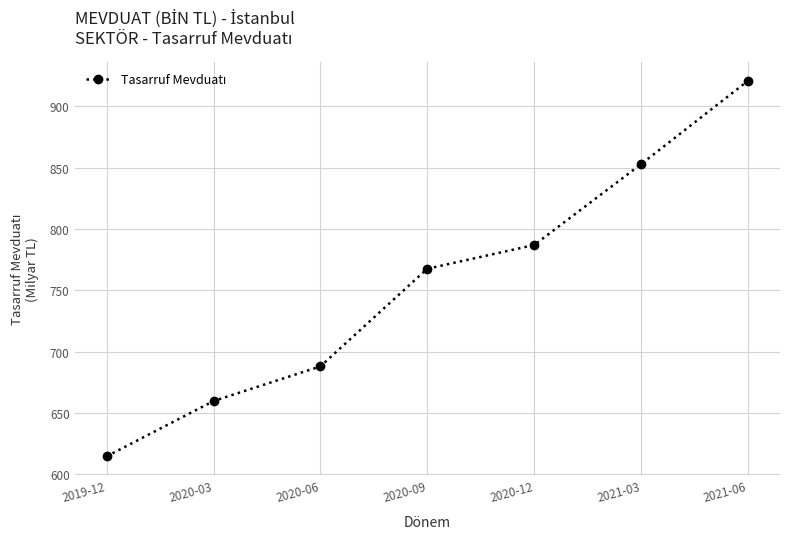

What is the label of the 1st point from the left?

2019-12